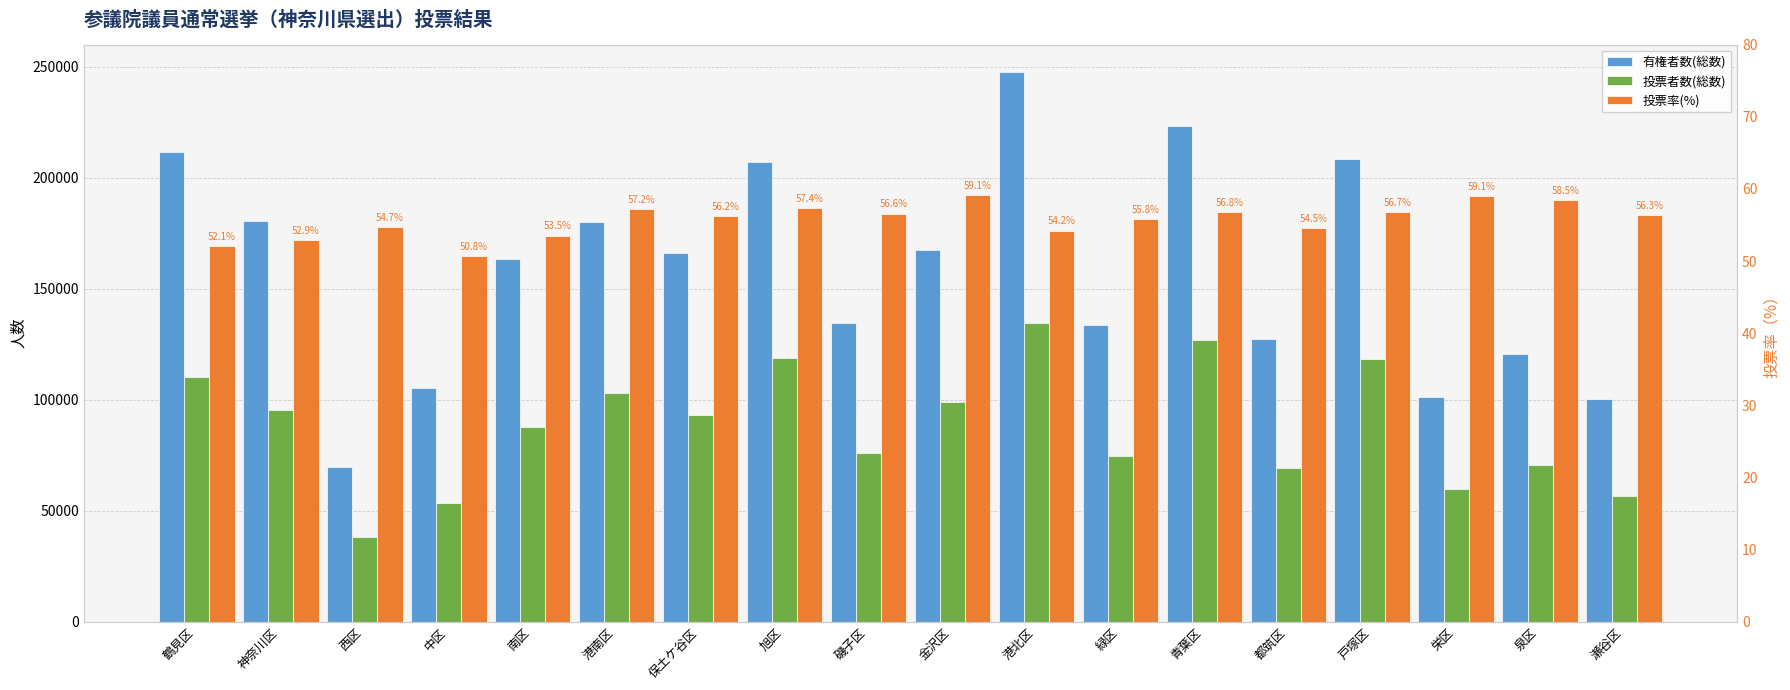

How many bars are there in total?

54